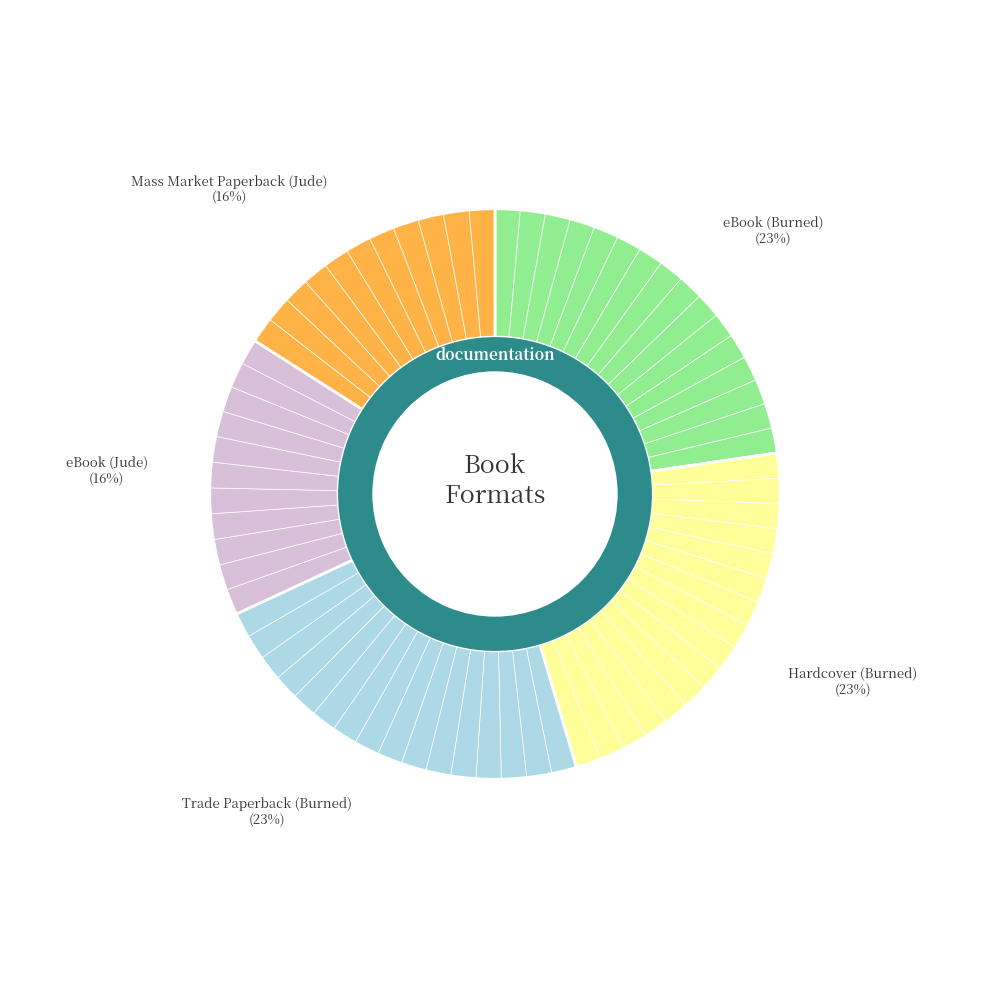

Rank the categories by value from lowest to highest.

eBook (Jude), Mass Market Paperback (Jude), eBook (Burned), Hardcover (Burned), Trade Paperback (Burned)